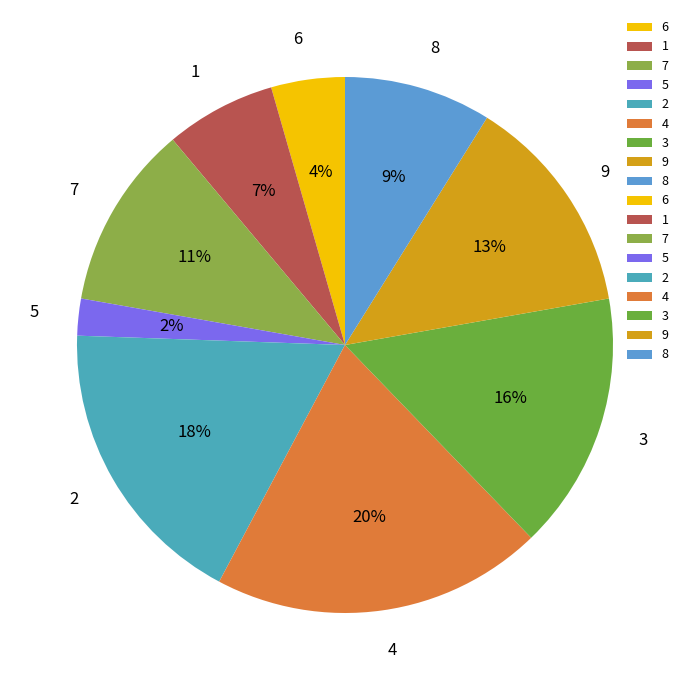

Is it true that 8 is 20% of the pie?

False